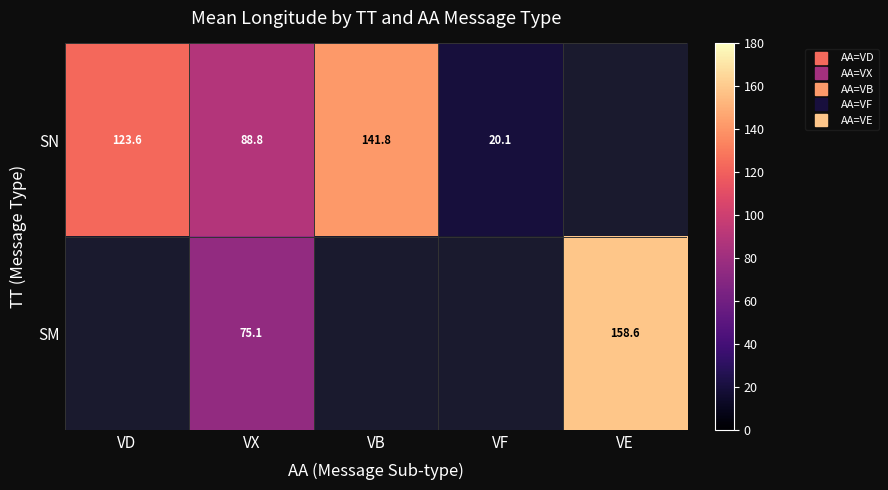

Which series has the largest range (max minus min)?

SN